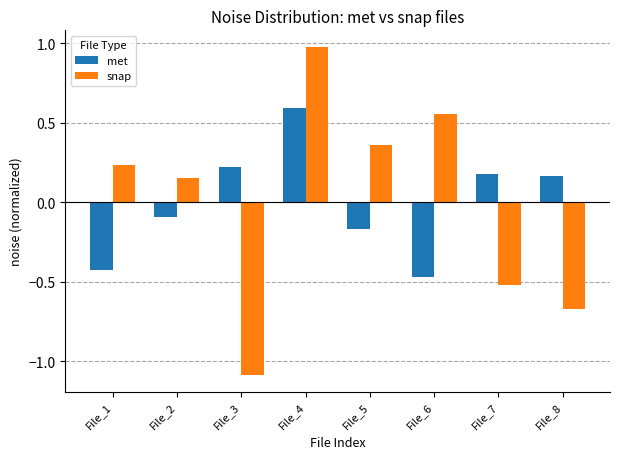

Is the value of snap at File_1 greater than the value of met at File_7?

Yes